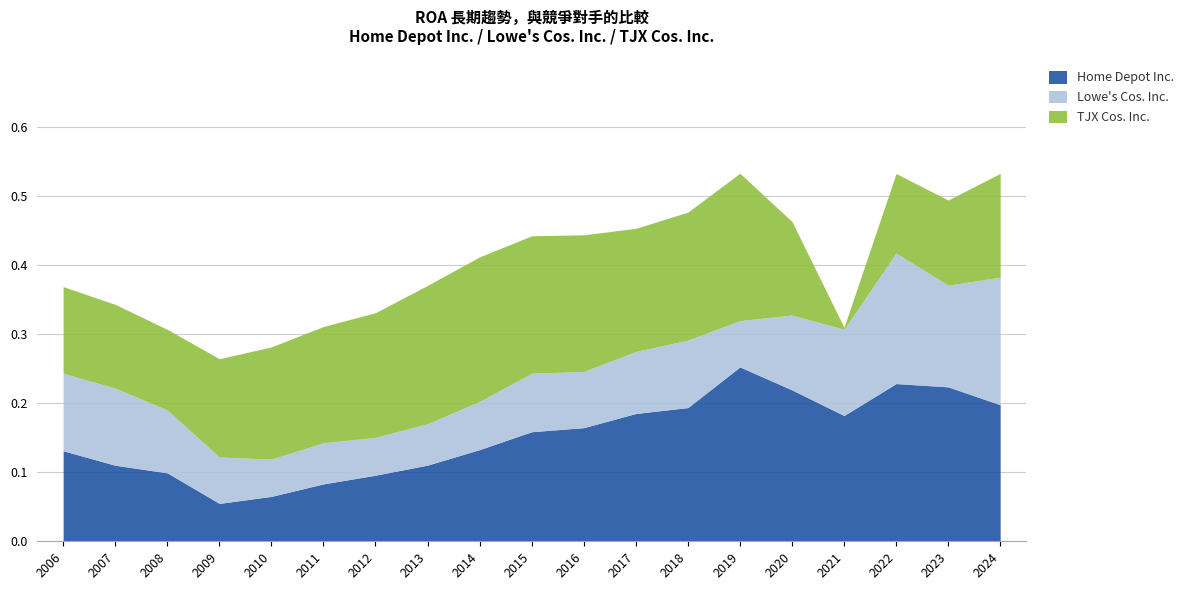

At which category is the sum across all series the highest?

2019-02-02